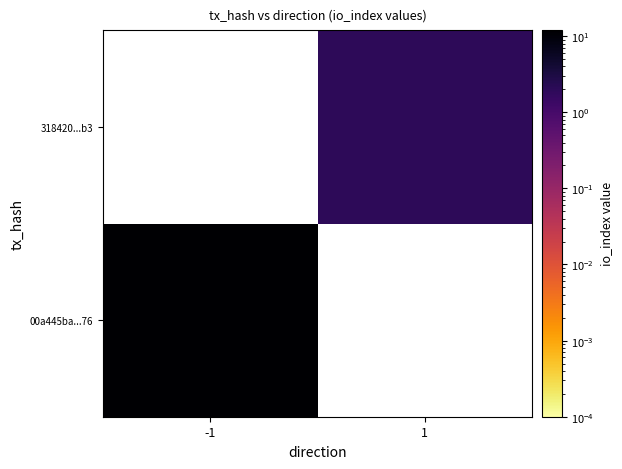

Rank the series by their average value, from lowest to highest.

00a445ba...76, 318420...b3